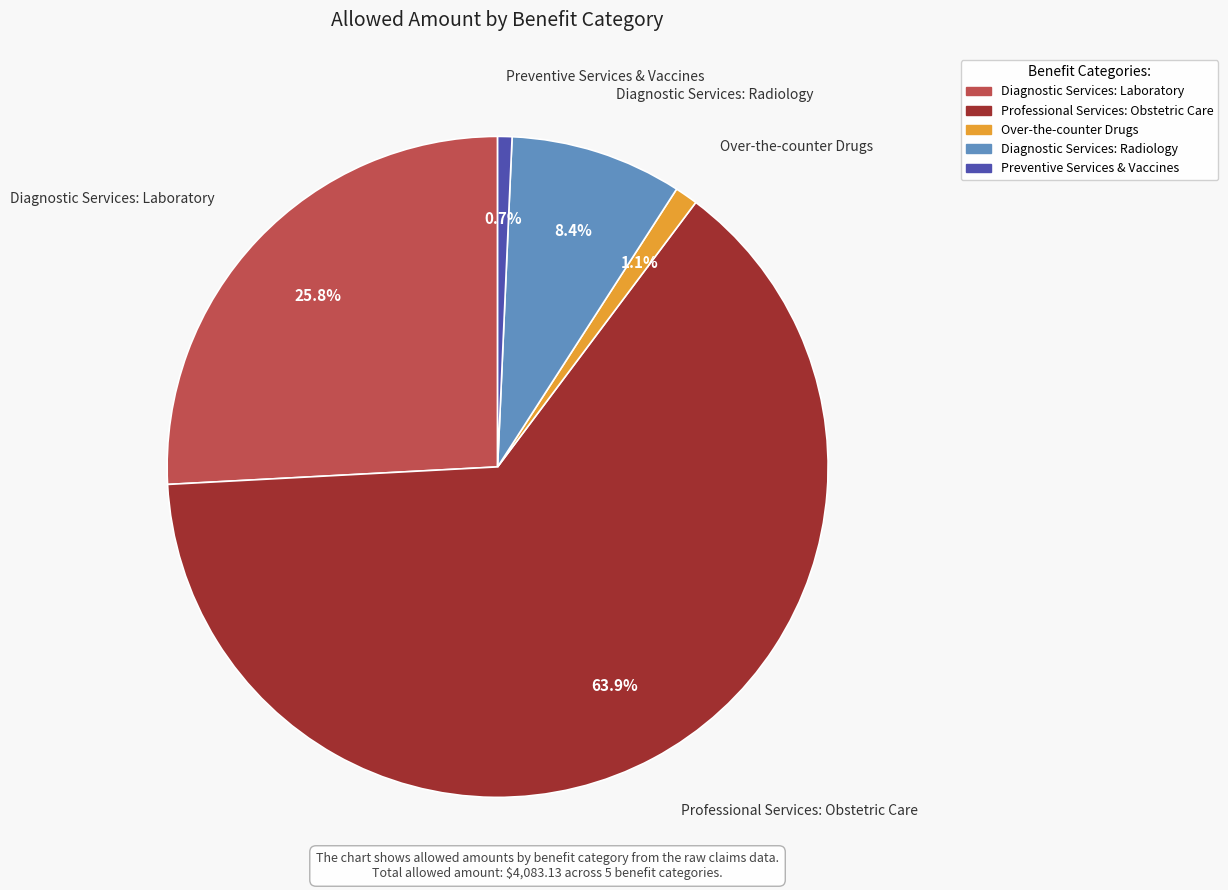

True or false: Diagnostic Services: Laboratory accounts for 18% of the total.

False